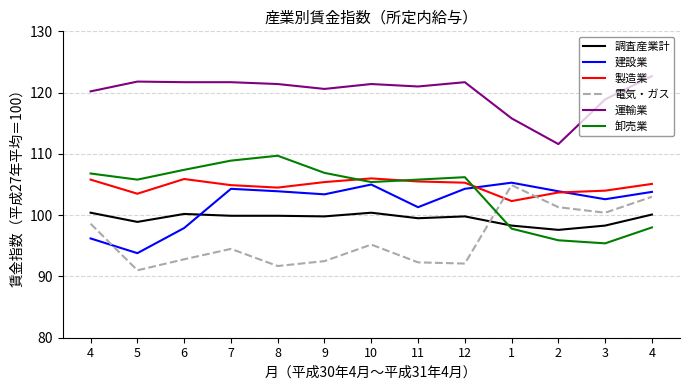

At which category is the sum across all series the highest?

7